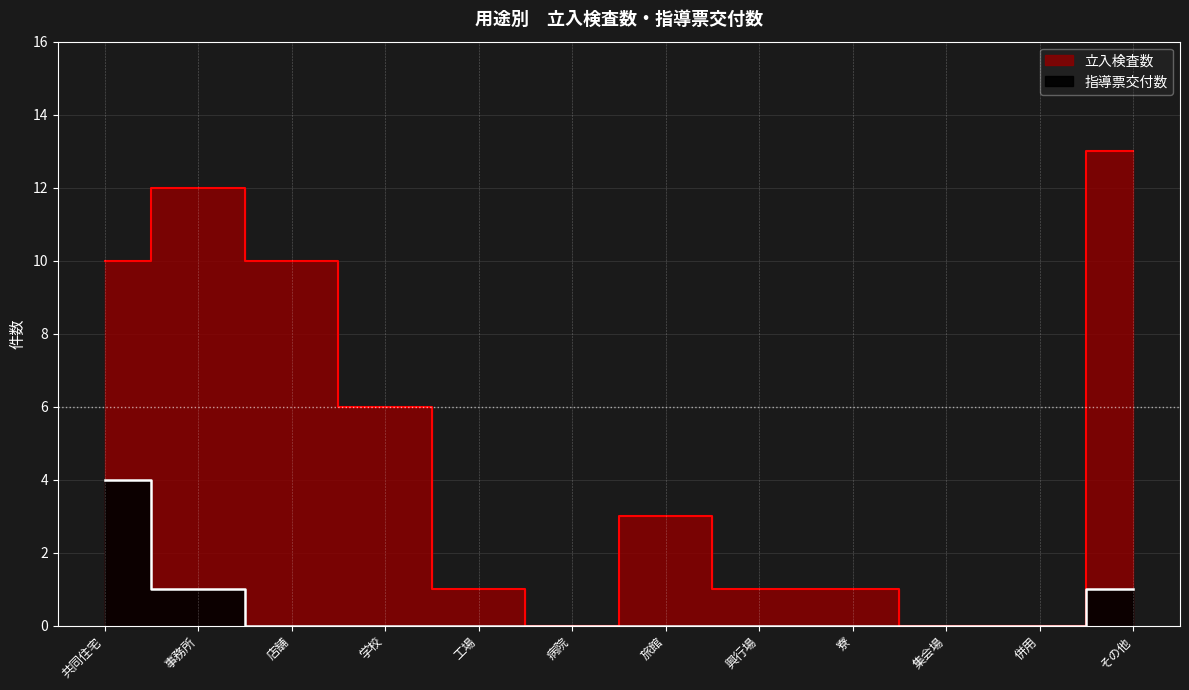

The value of 立入検査数 at 寮 is 1. True or false?

False